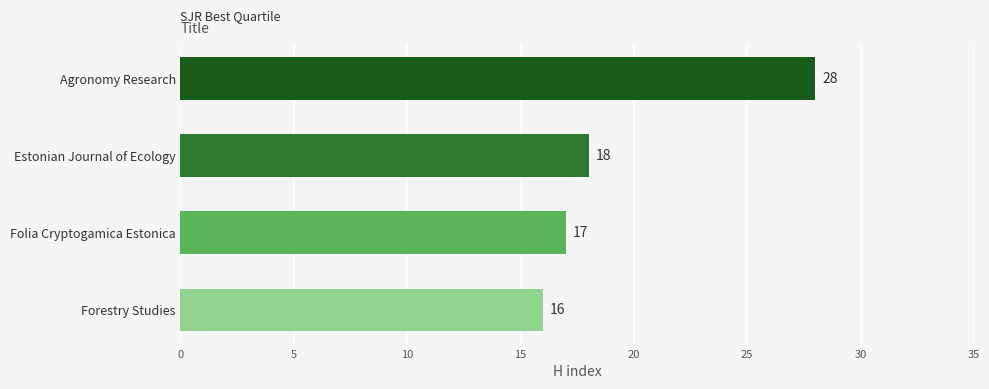

Count the number of data series in this chart.

1